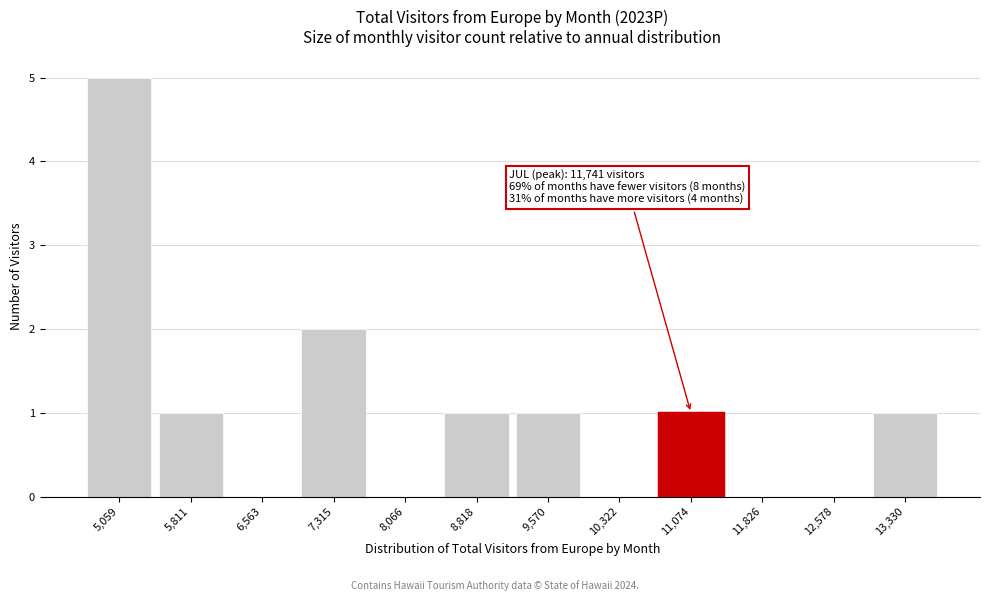

True or false: the data shows 1 at 5,811.

True